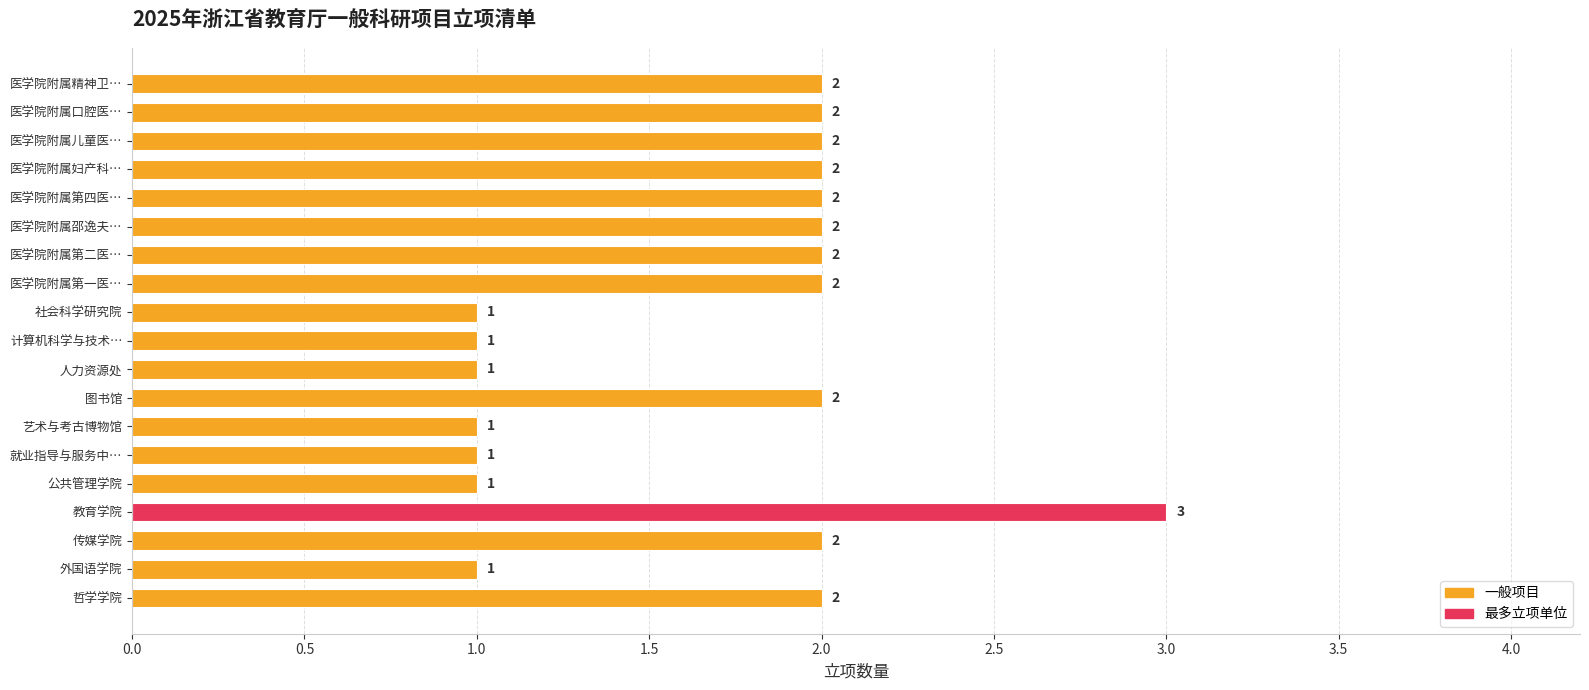

What is the difference between the second highest and minimum values?

1